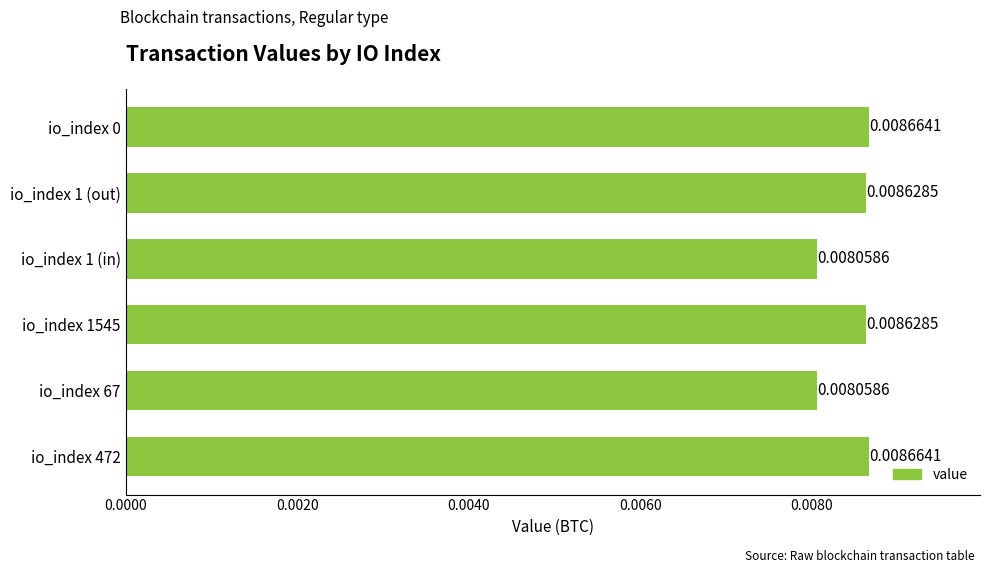

Which has a higher value, io_index 67 or io_index 1545?

io_index 1545